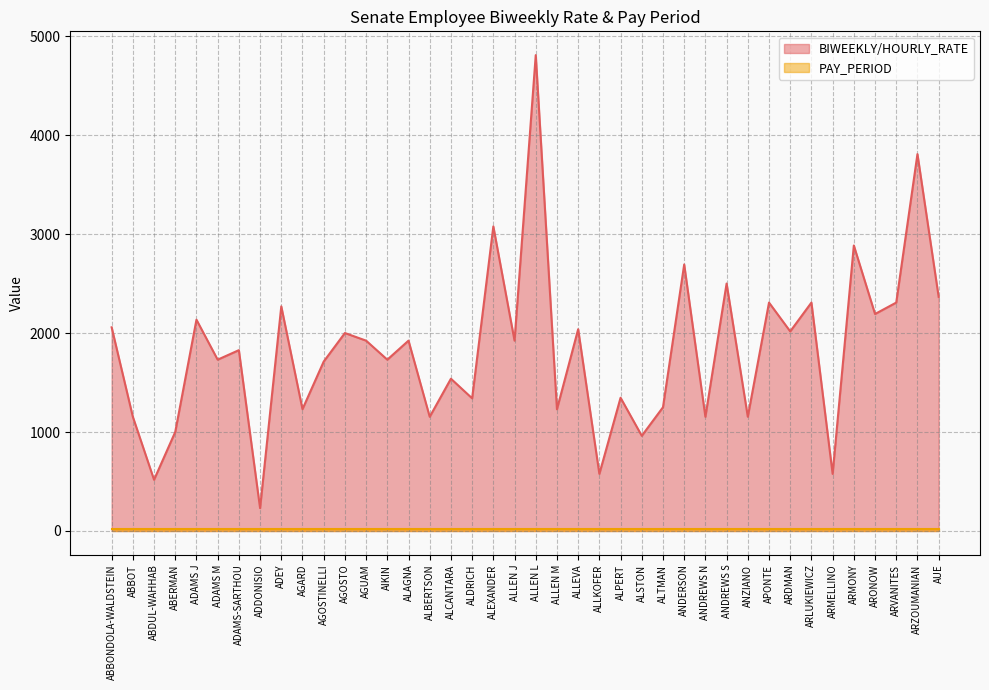

What is the change in value from ADAMS M to ANZIANO?

-576.9